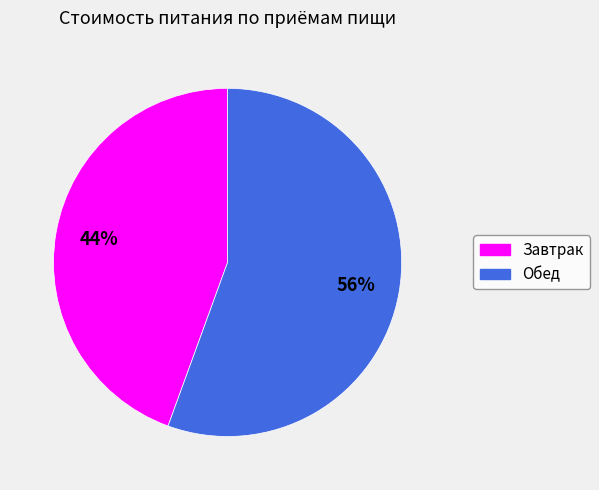

To the nearest percent, what is the combined percentage of Завтрак and Обед?

100%